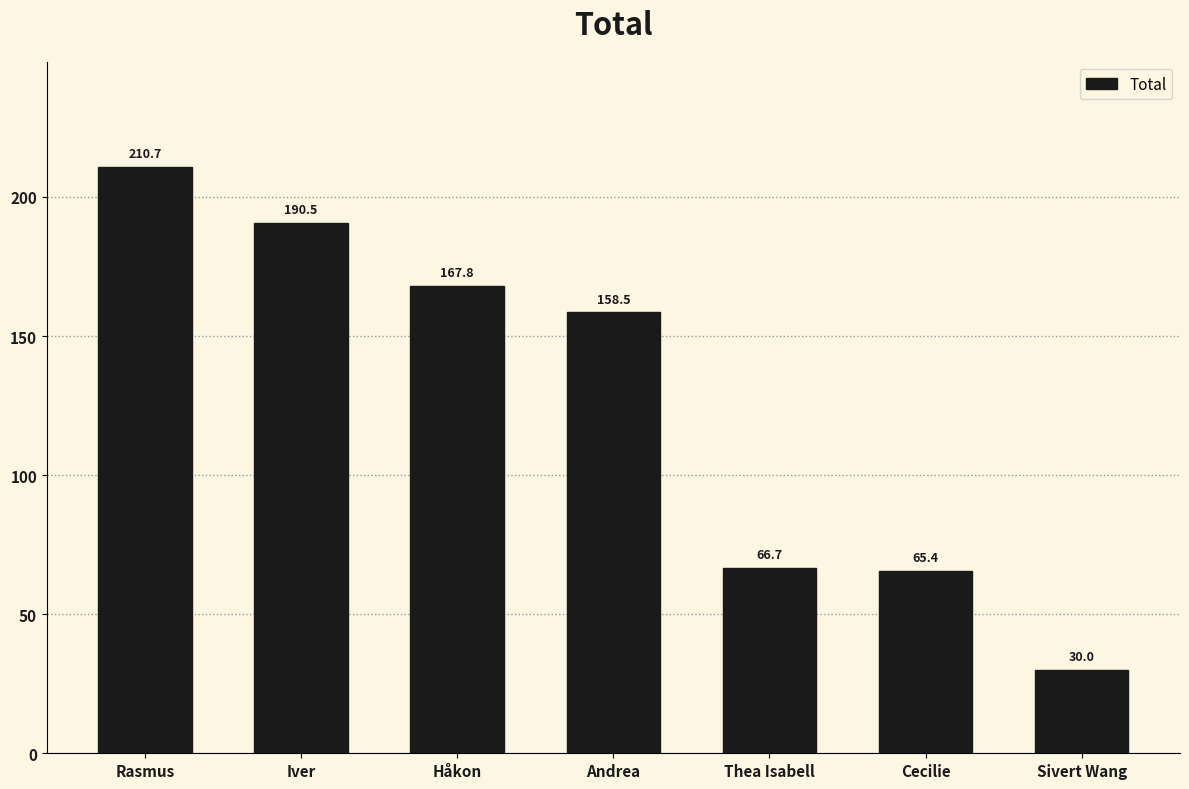

Does the chart contain any negative values?

No